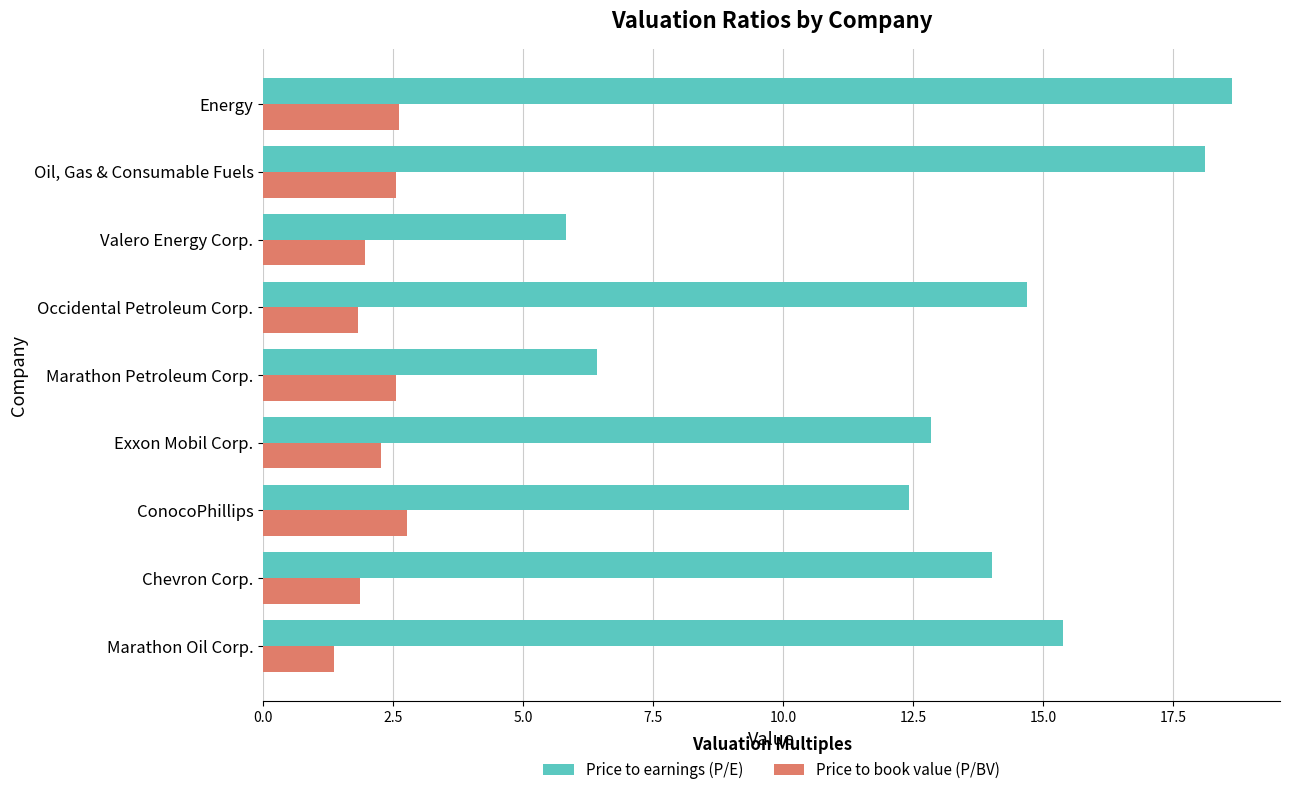

What is the approximate value of Price to earnings (P/E) at Chevron Corp.?

14.0